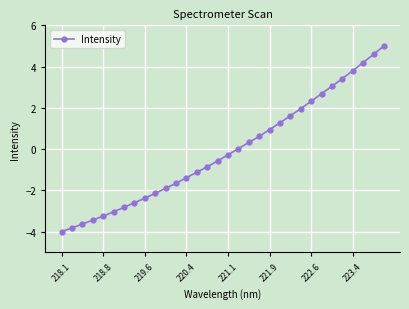

What is the maximum value shown in the chart?

5.0